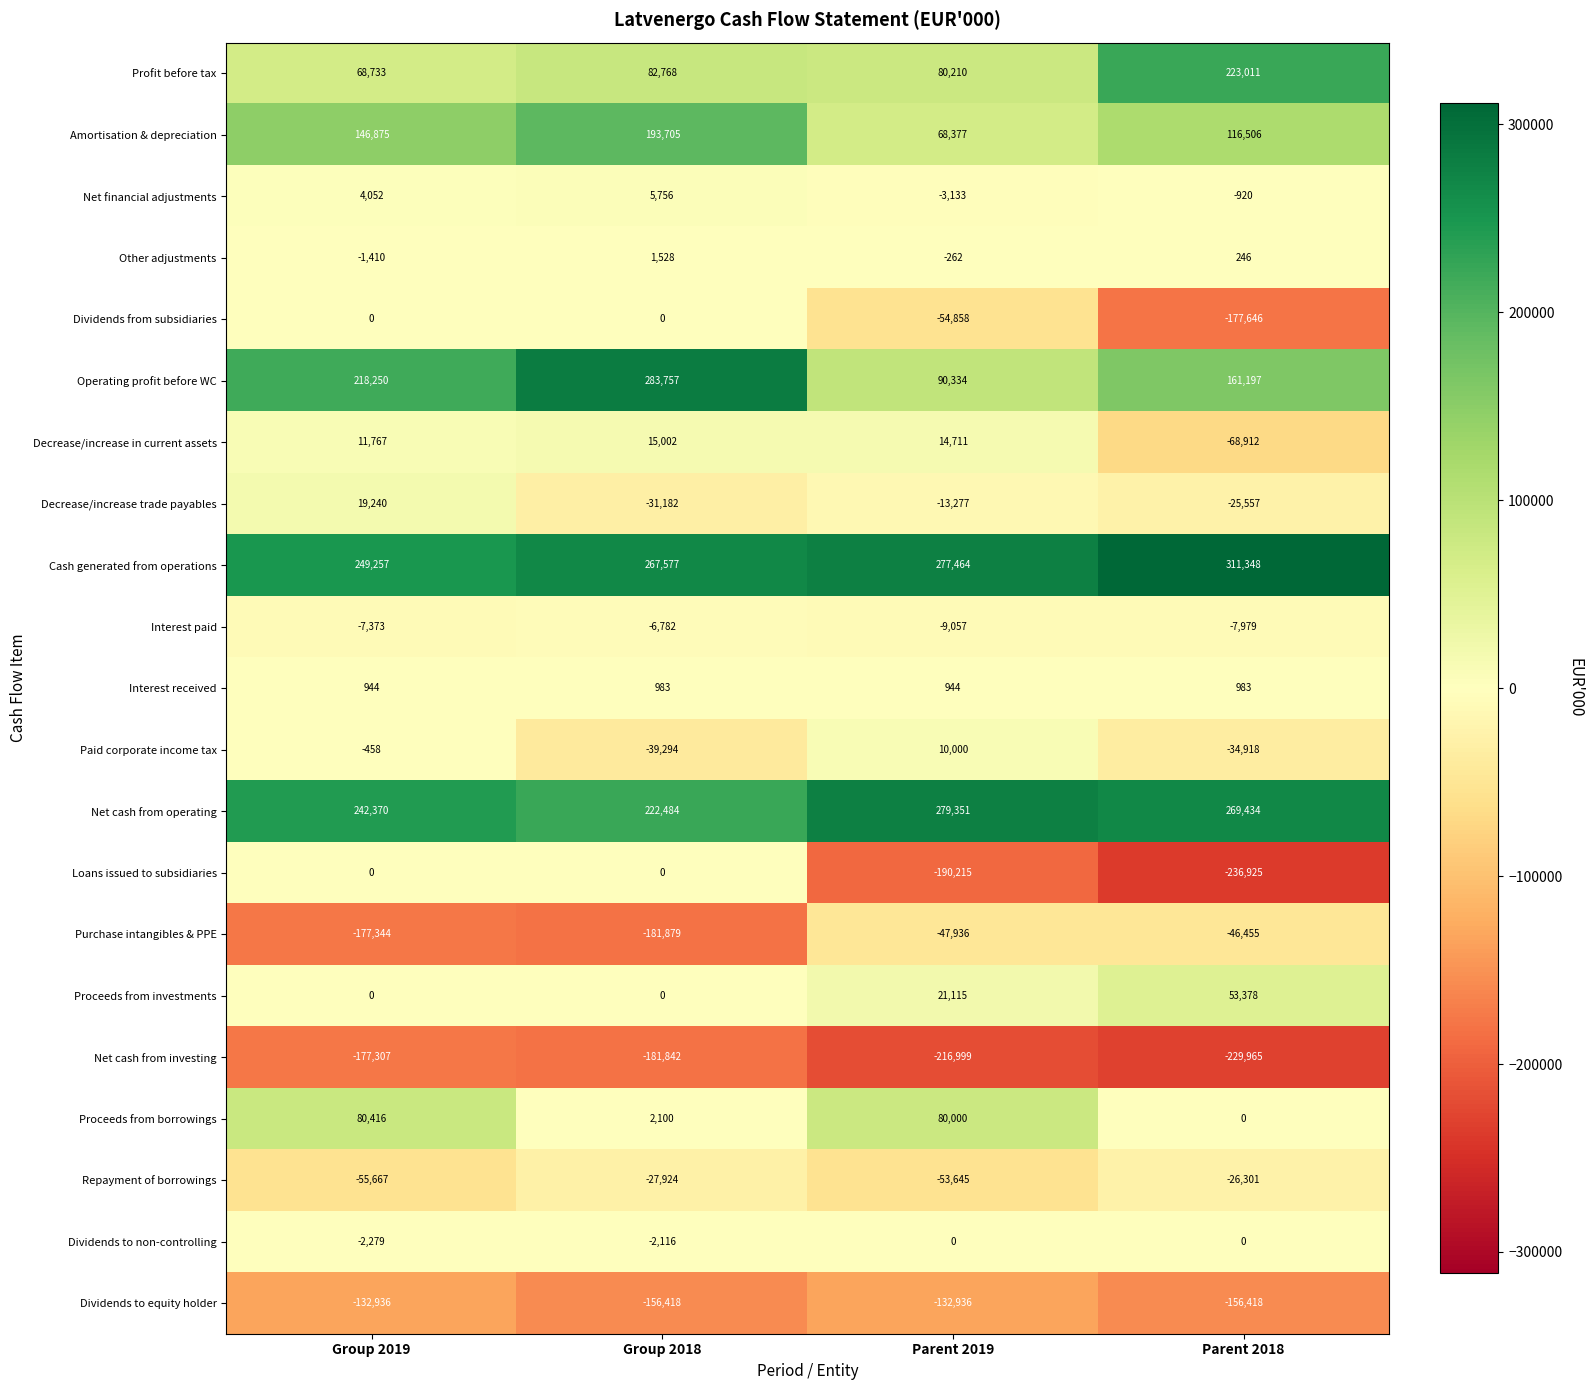

What is the total value across all series at Group 2018?

448223